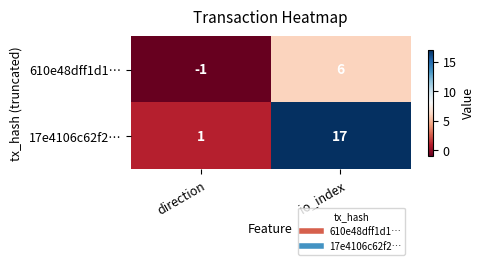

The value of 610e48dff1d1… at direction is -1. True or false?

True